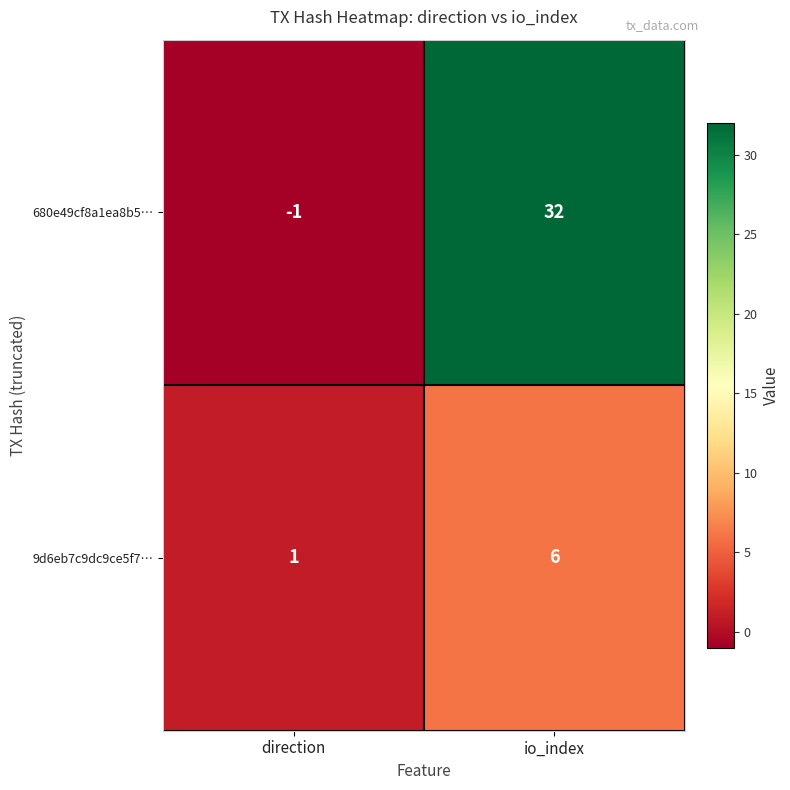

At which category is the sum across all series the highest?

io_index